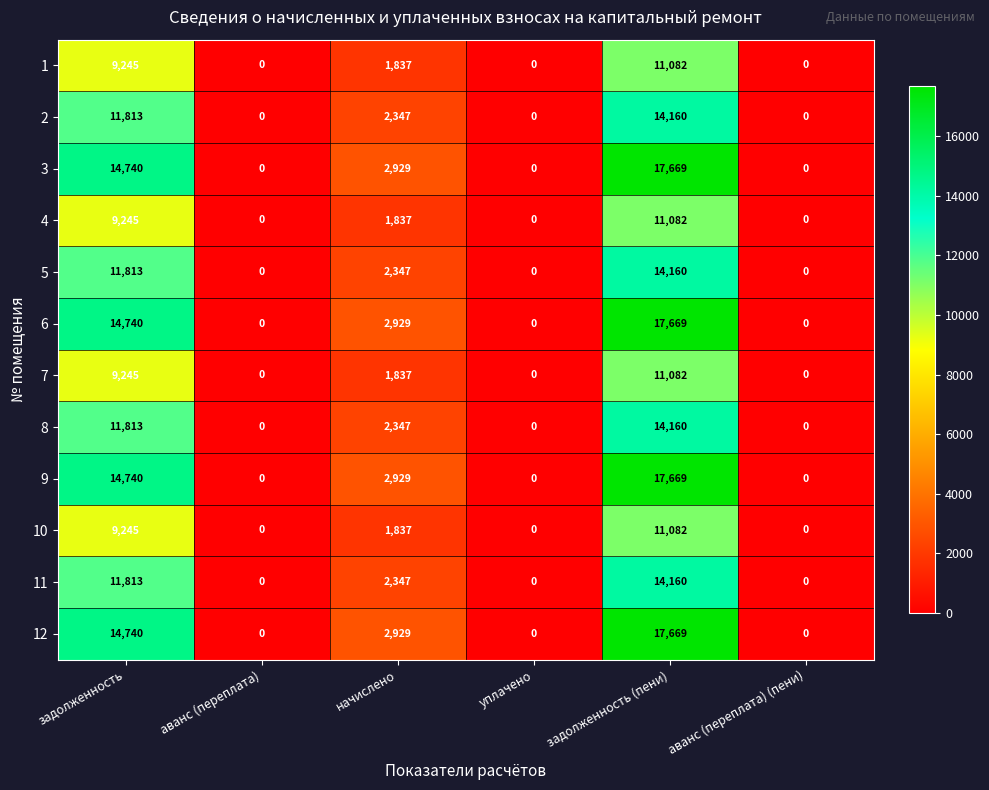

What is the difference between the second highest and minimum values in the 5 series?

11813